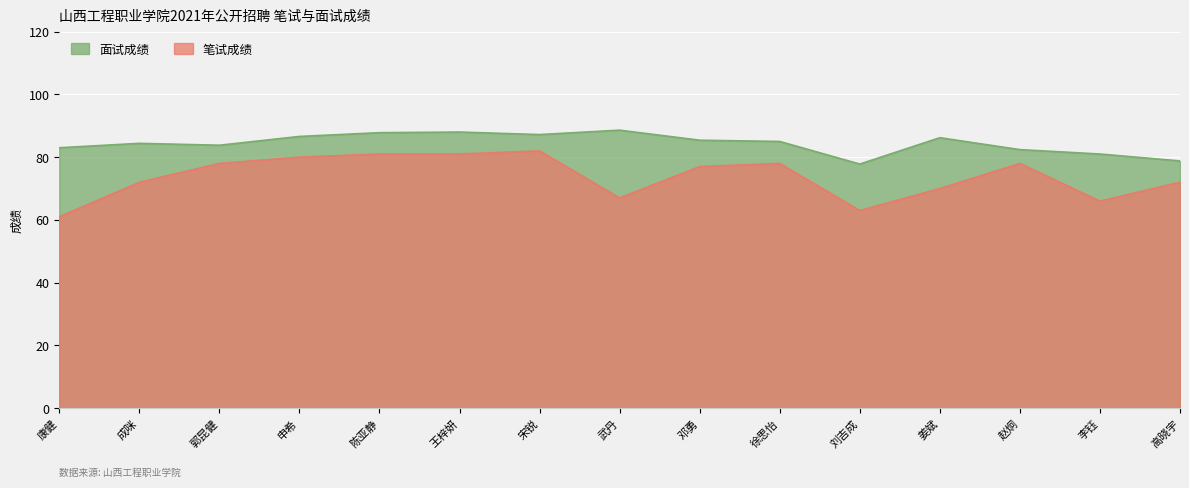

How many lines are shown in the chart?

2